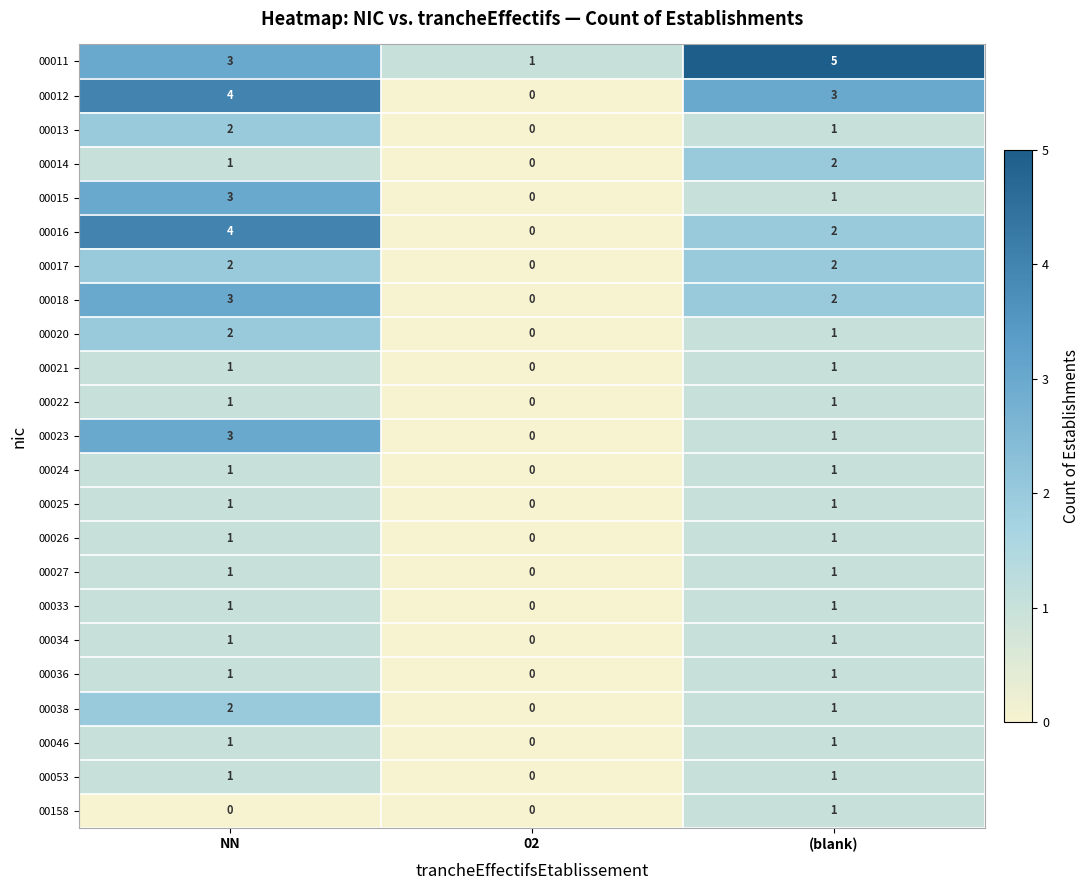

Which series changed the most between 02 and (blank)?

00011